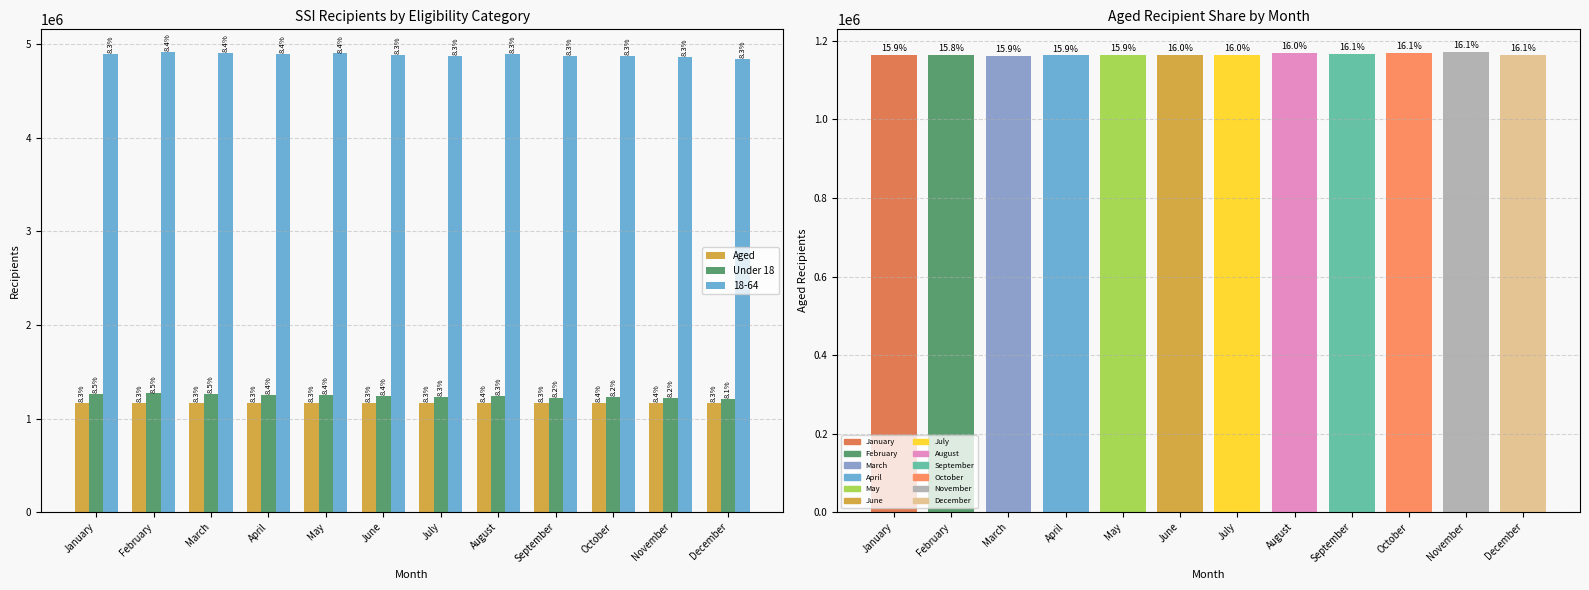

What is the smallest value displayed?

1162346